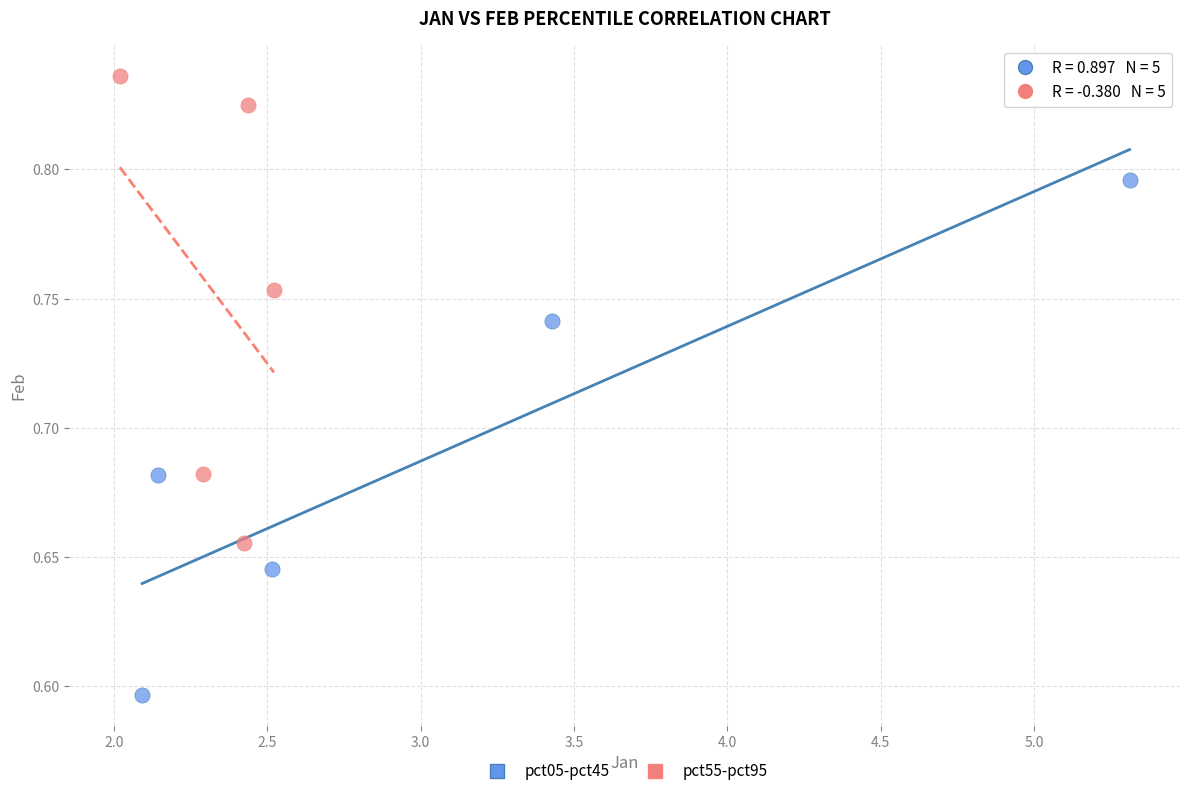

What are all the series names shown in the legend?

pct05-pct45, pct55-pct95